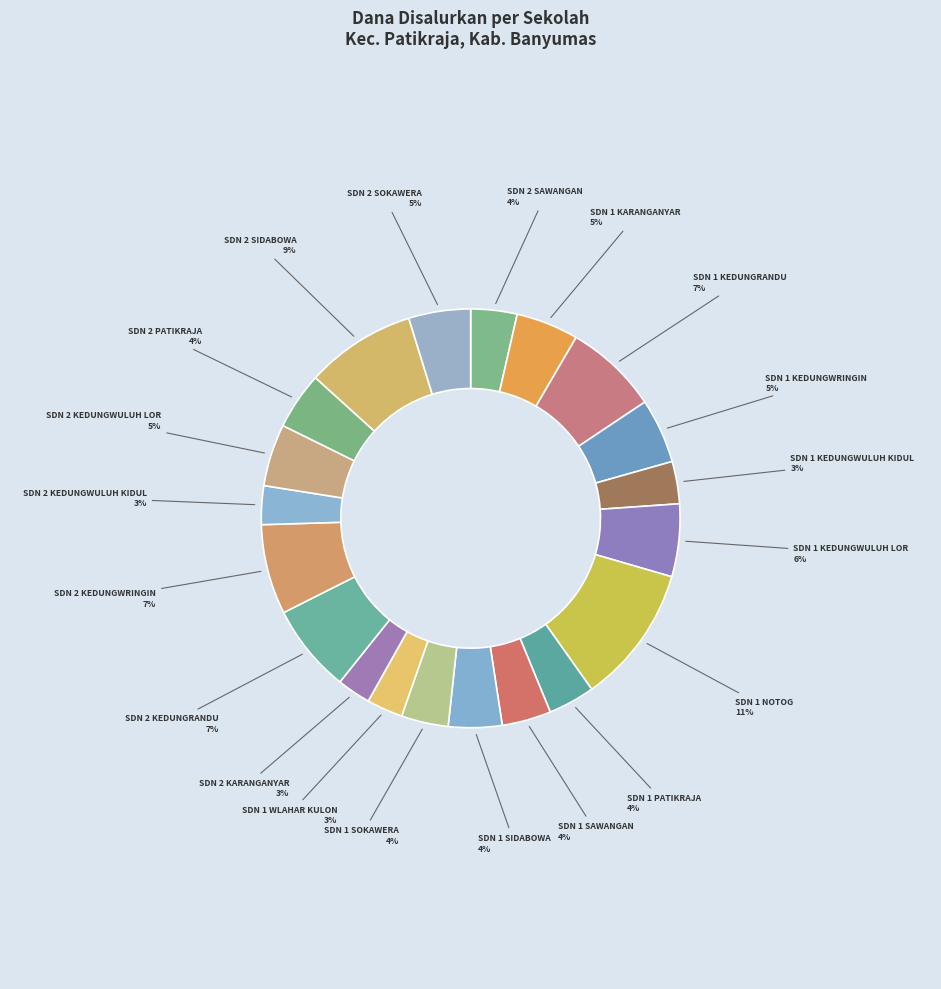

Which slice is the largest?

SDN 1 NOTOG